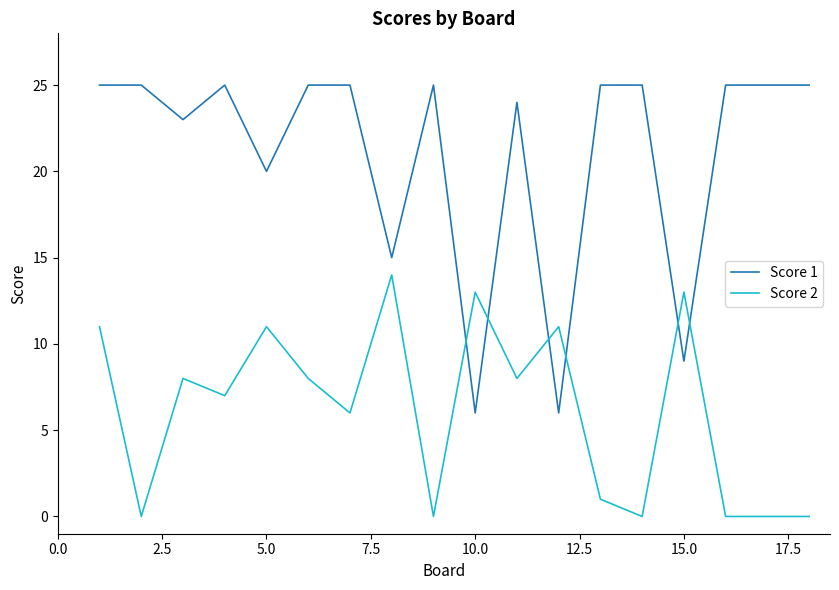

What is the sum of all Score 1 values?

378